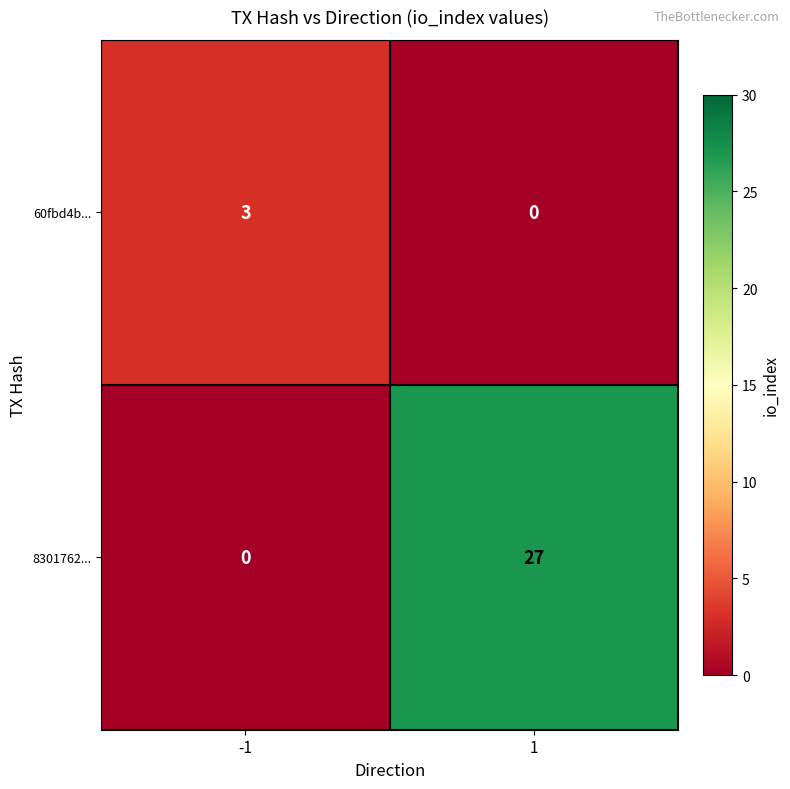

What is the greatest value displayed?

27